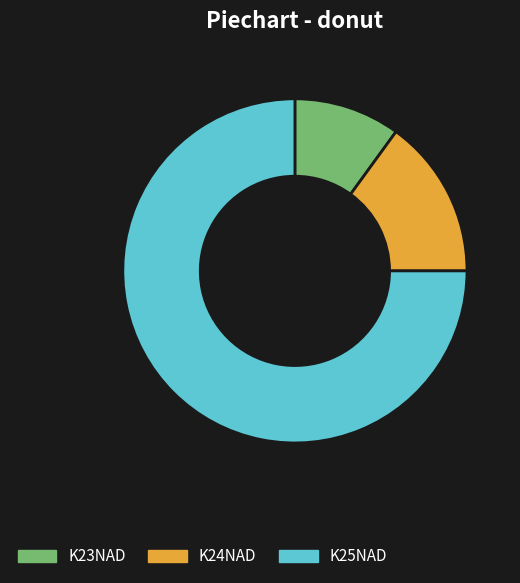

Combined, do K23NAD and K24NAD account for over 50%?

No